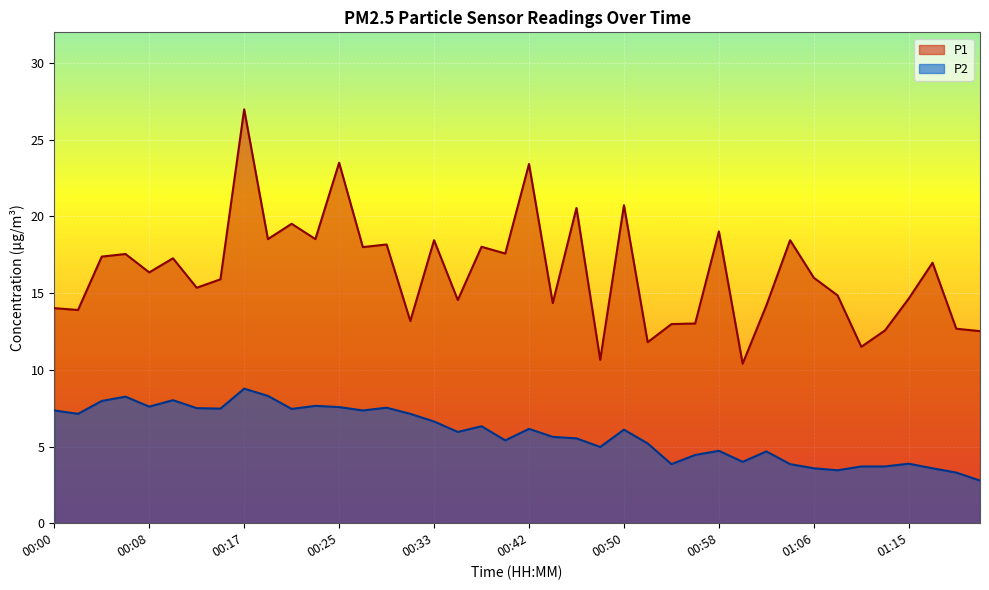

How many values in the P2 series are below 6?

20